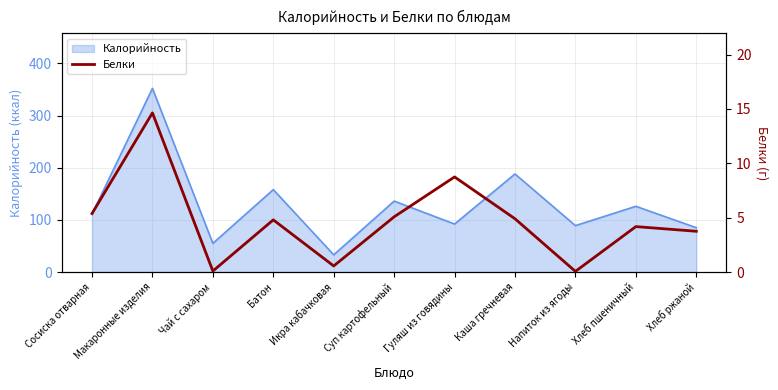

Which label corresponds to the largest value in the chart?

Макаронные изделия